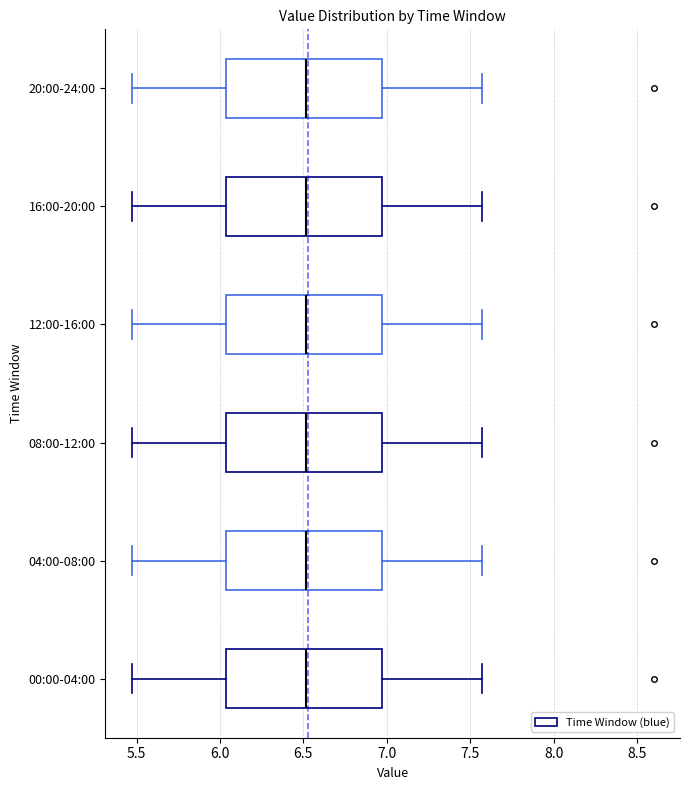

Reading bottom to top, transcribe this box plot: for each box, give where its median line is, the range the box spans, and where its two whiskers end, as read against the x-axis. The values are not printed on the chart, so give them approximately, as read against the axis.

00:00-04:00: median 6.50, box 6.05 to 6.95, whiskers 5.45 to 7.55
04:00-08:00: median 6.50, box 6.05 to 6.95, whiskers 5.45 to 7.55
08:00-12:00: median 6.50, box 6.05 to 6.95, whiskers 5.45 to 7.55
12:00-16:00: median 6.50, box 6.05 to 6.95, whiskers 5.45 to 7.55
16:00-20:00: median 6.50, box 6.05 to 6.95, whiskers 5.45 to 7.55
20:00-24:00: median 6.50, box 6.05 to 6.95, whiskers 5.45 to 7.55